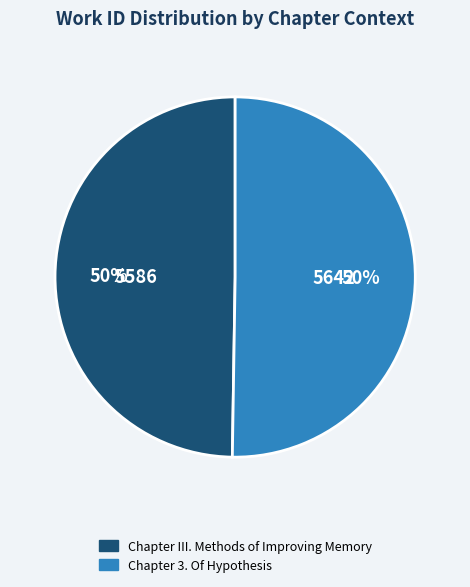

Do Chapter 3. Of Hypothesis and Chapter III. Methods of Improving Memory together represent more than half of the pie?

Yes